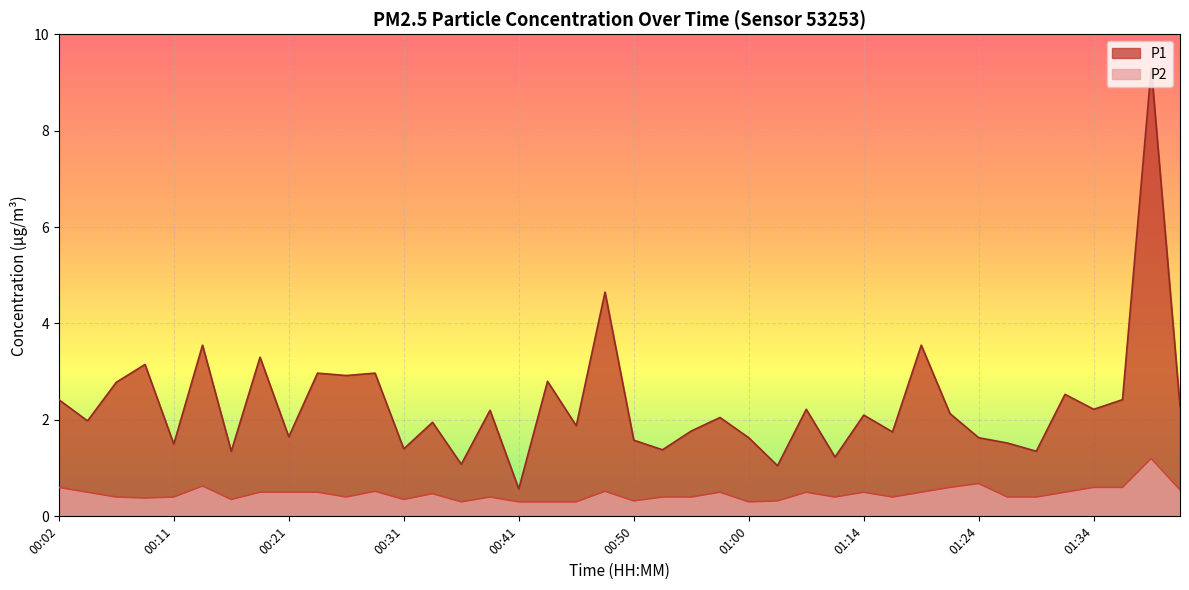

What is the difference between the highest and lowest values at 00:46?

1.6